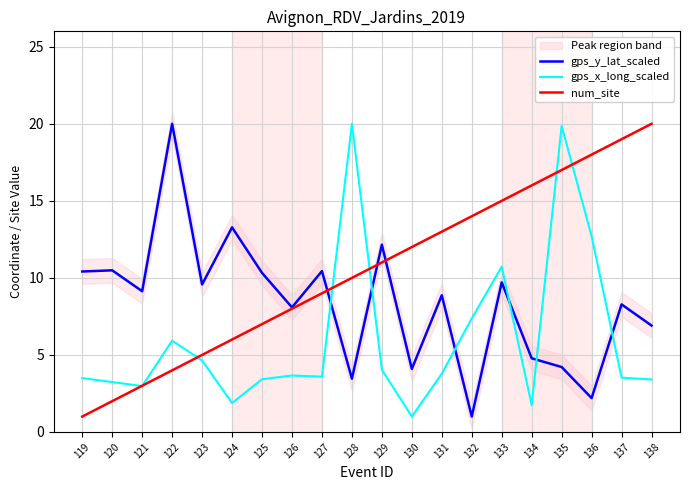

What is the average value of the gps_x_long_scaled series?

6.1